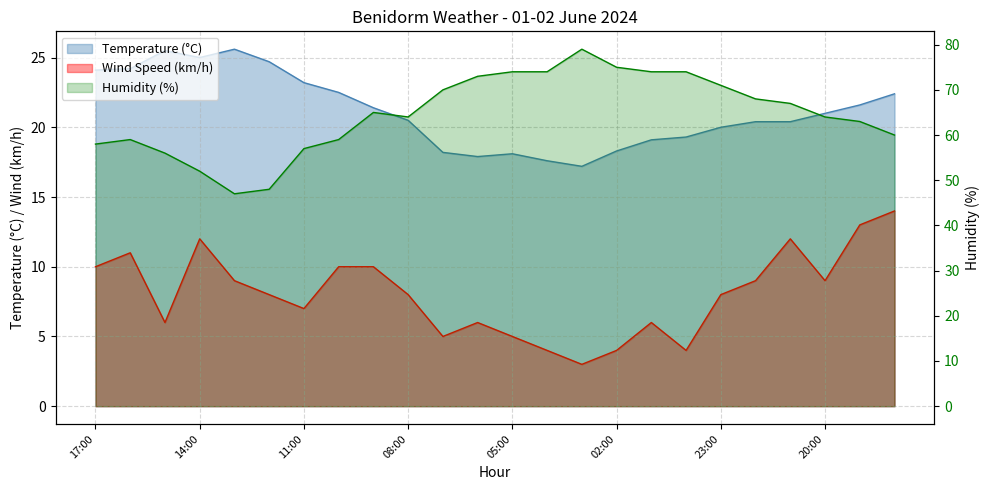

Count the number of categories in the chart.

24